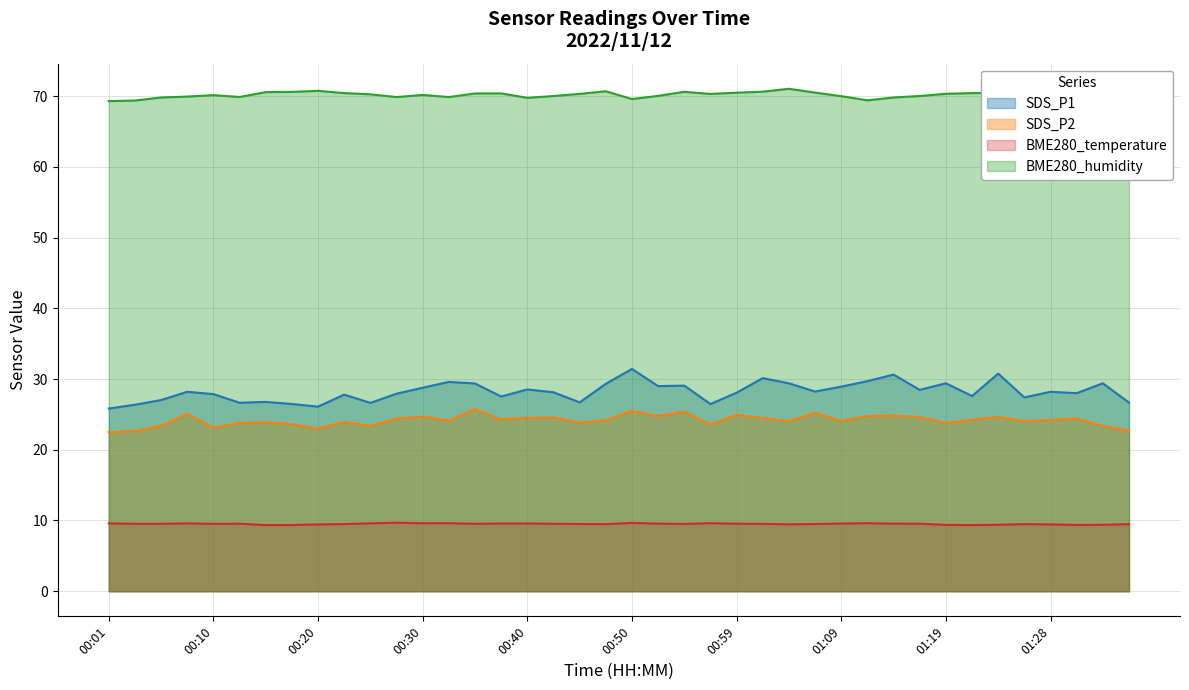

What is the difference between the second highest and second lowest values in the SDS_P1 series?

4.7